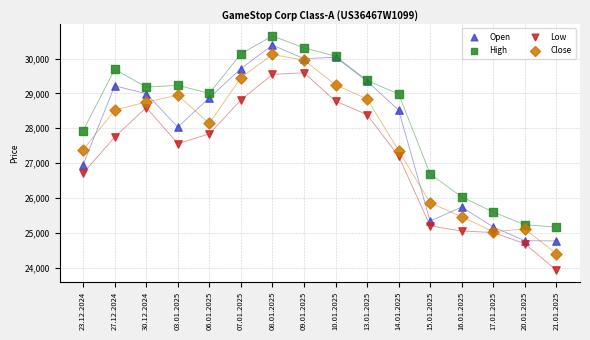

Which series contains the lowest Y value?

Low